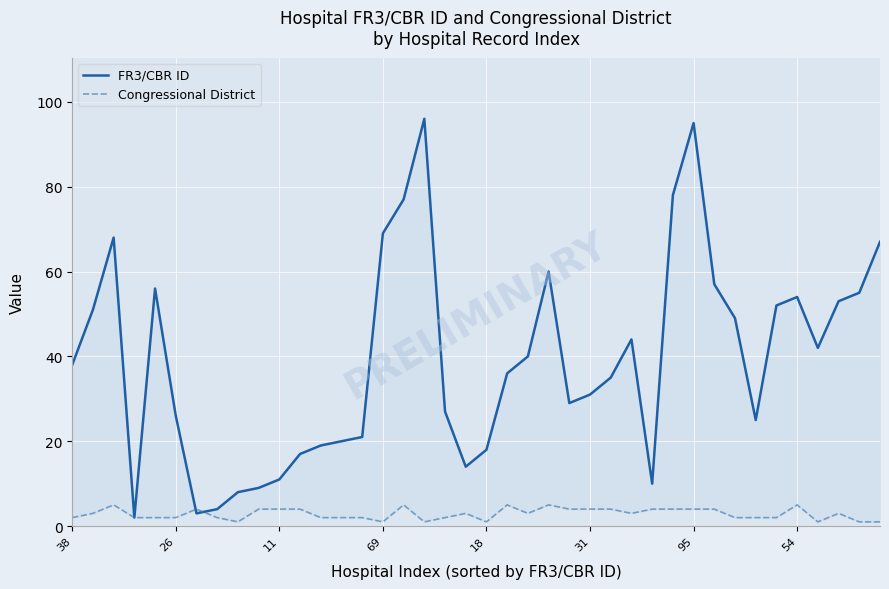

Is the value of Congressional District at 31 greater than the value of FR3/CBR ID at 28?

No